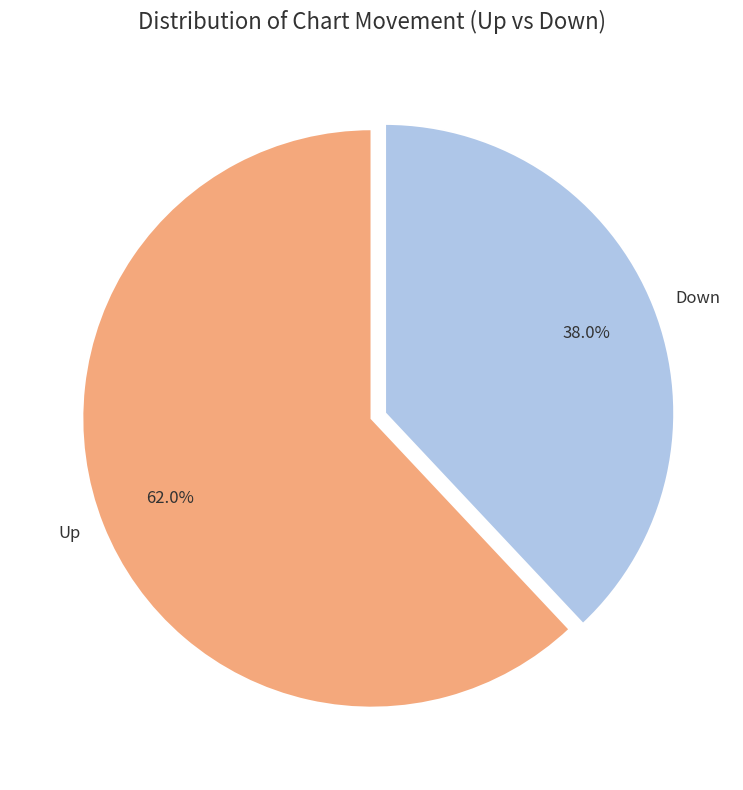

To the nearest percent, what is the difference between the largest and smallest slice percentages?

24%